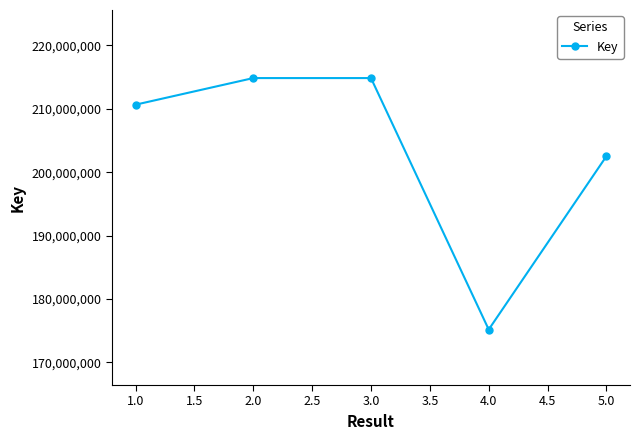

Does the chart display data point markers on the line(s)?

Yes